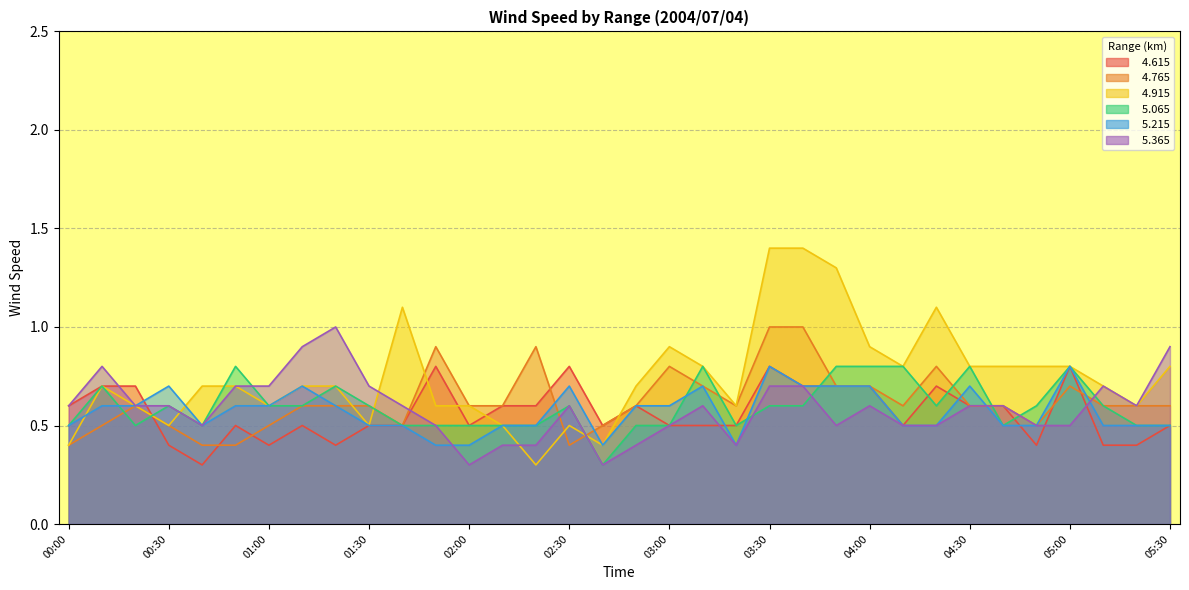

The value of   5.065 at 02:20 is 0.5. True or false?

True